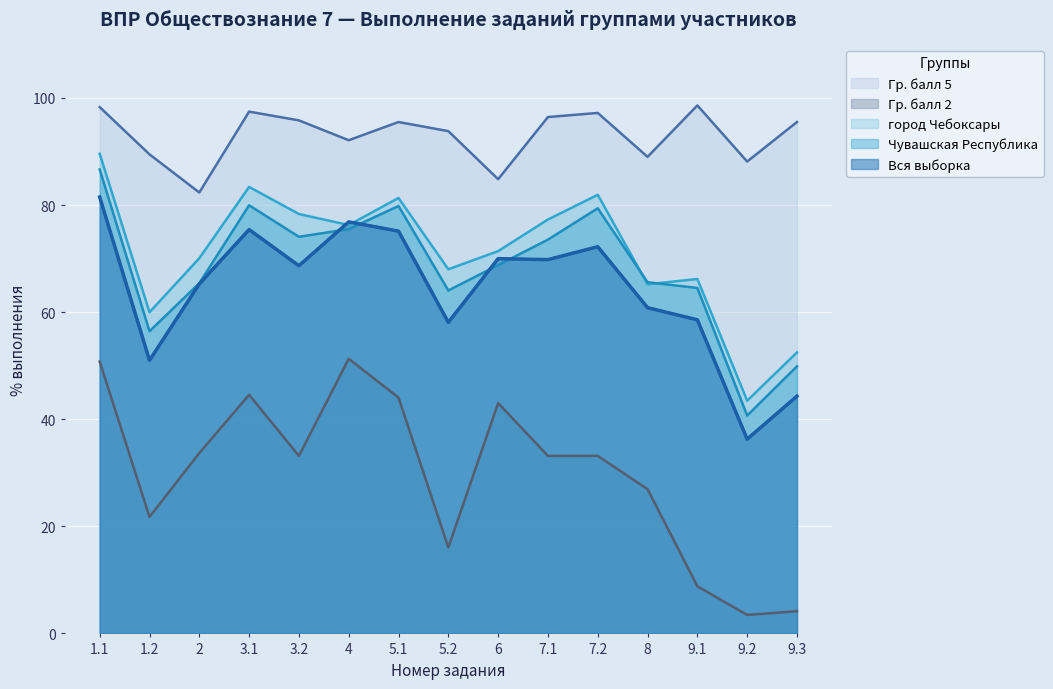

True or false: Вся выборка has more than 1 interior local peaks.

True